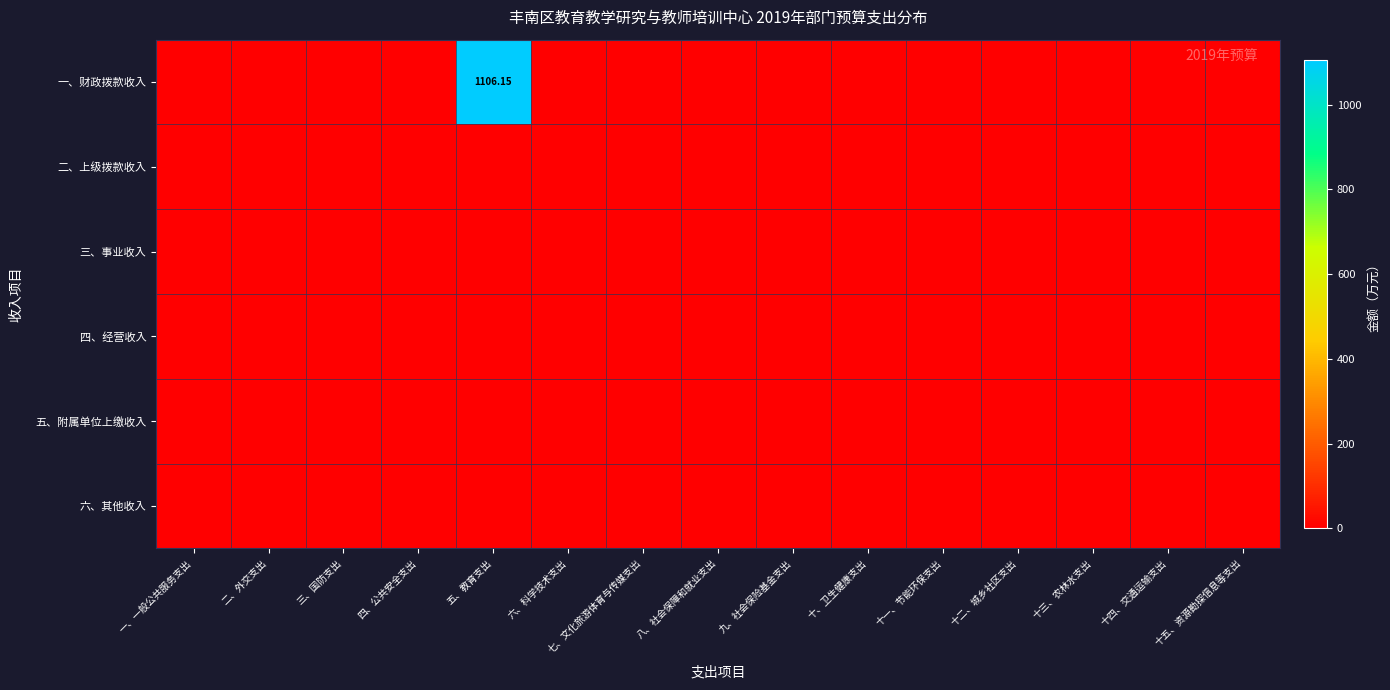

True or false: 五、附属单位上缴收入 has a value of 0.0 at 四、公共安全支出.

True